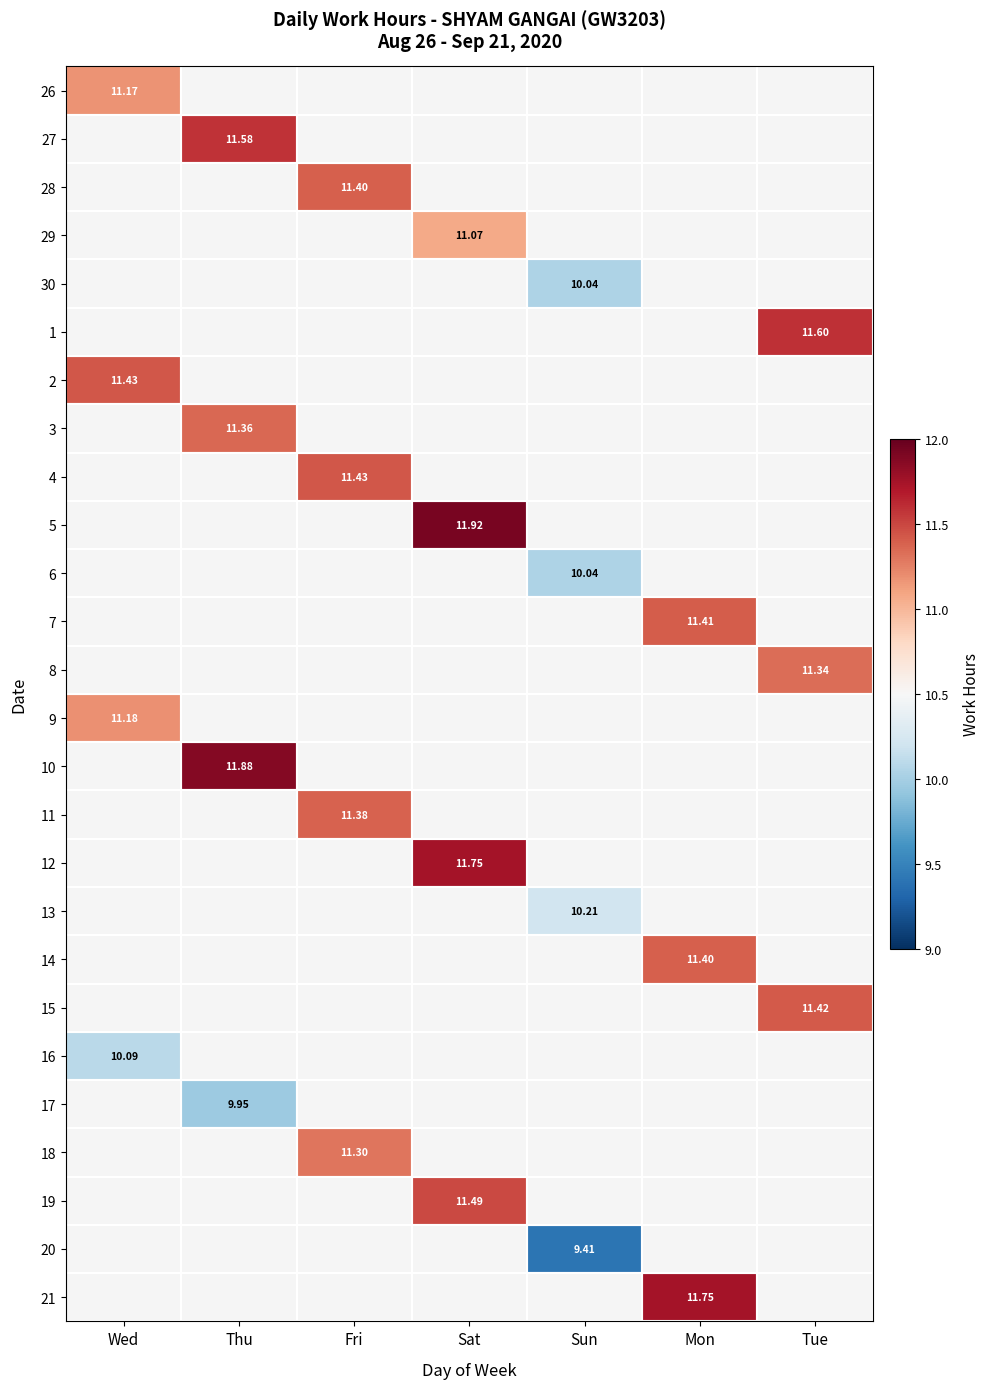

The 21 series shows 11.8 at Mon. True or false?

True